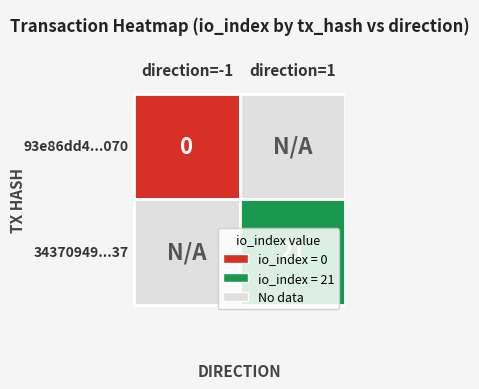

How many series are shown in this chart?

2